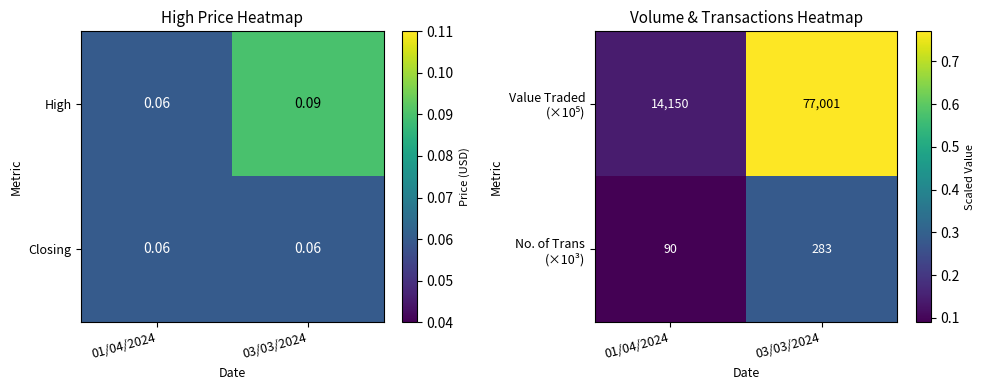

Rank the categories by Value Traded (×10⁵) value from highest to lowest.

03/03/2024, 01/04/2024